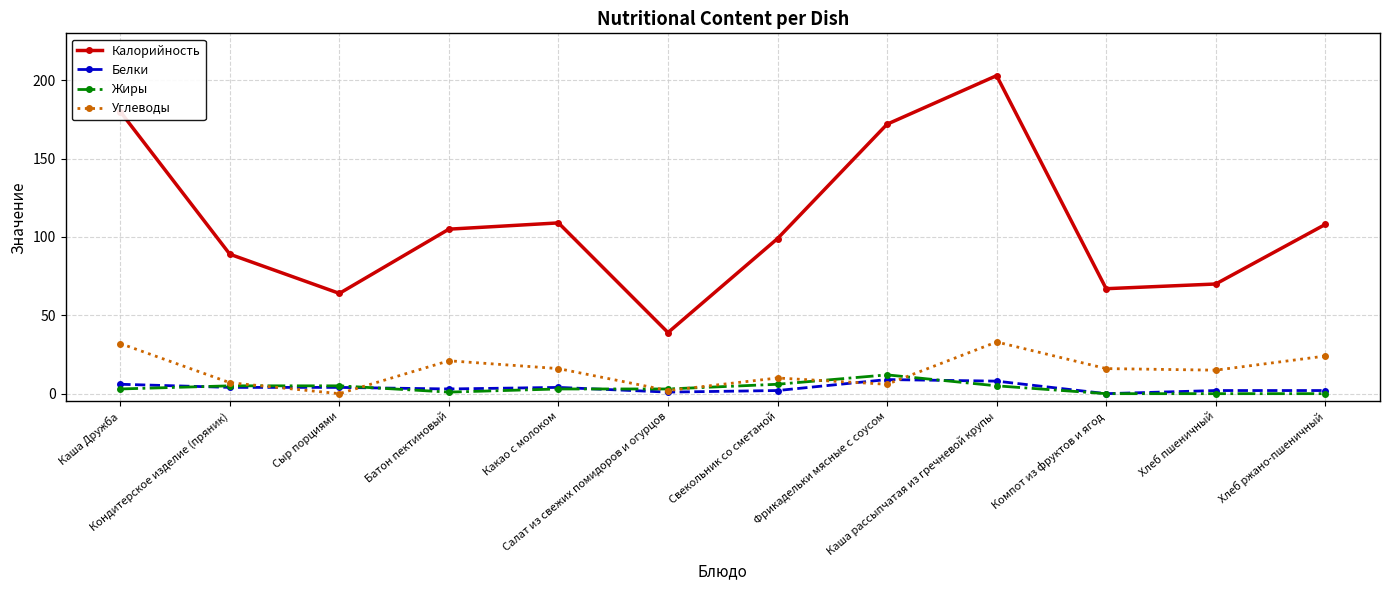

Where is the first local maximum for Углеводы?

Батон пектиновый